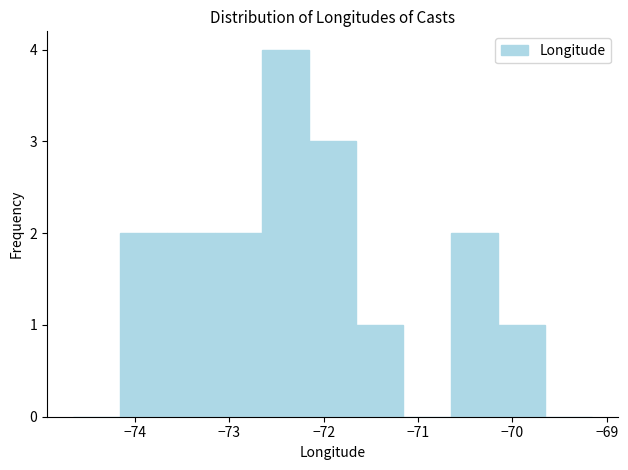

Reading left to right, list every bar in this chart as the range it spans on the x-axis followed by its height. Neither the bar edges nor the heights are printed on the chart, so give them approximately, as read against the axes.

-74.7 to -74.2: 0
-74.2 to -73.7: 2
-73.7 to -73.2: 2
-73.2 to -72.7: 2
-72.7 to -72.2: 4
-72.2 to -71.7: 3
-71.7 to -71.2: 1
-71.2 to -70.7: 0
-70.7 to -70.2: 2
-70.2 to -69.7: 1
-69.7 to -69.2: 0